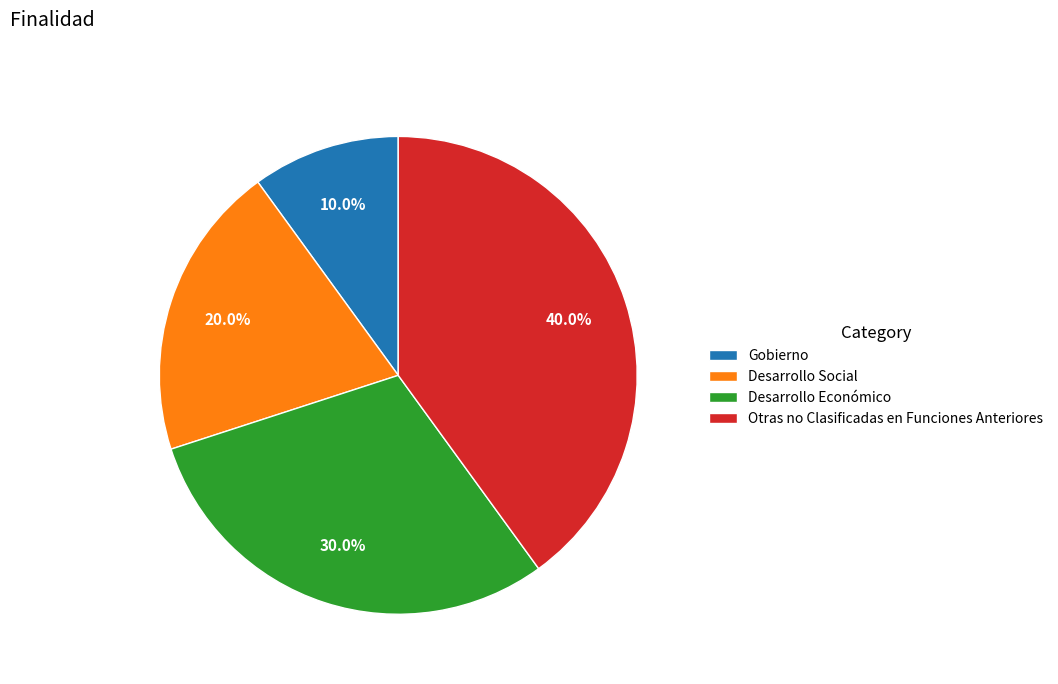

To the nearest percent, what percentage of the pie is Desarrollo Económico?

30%